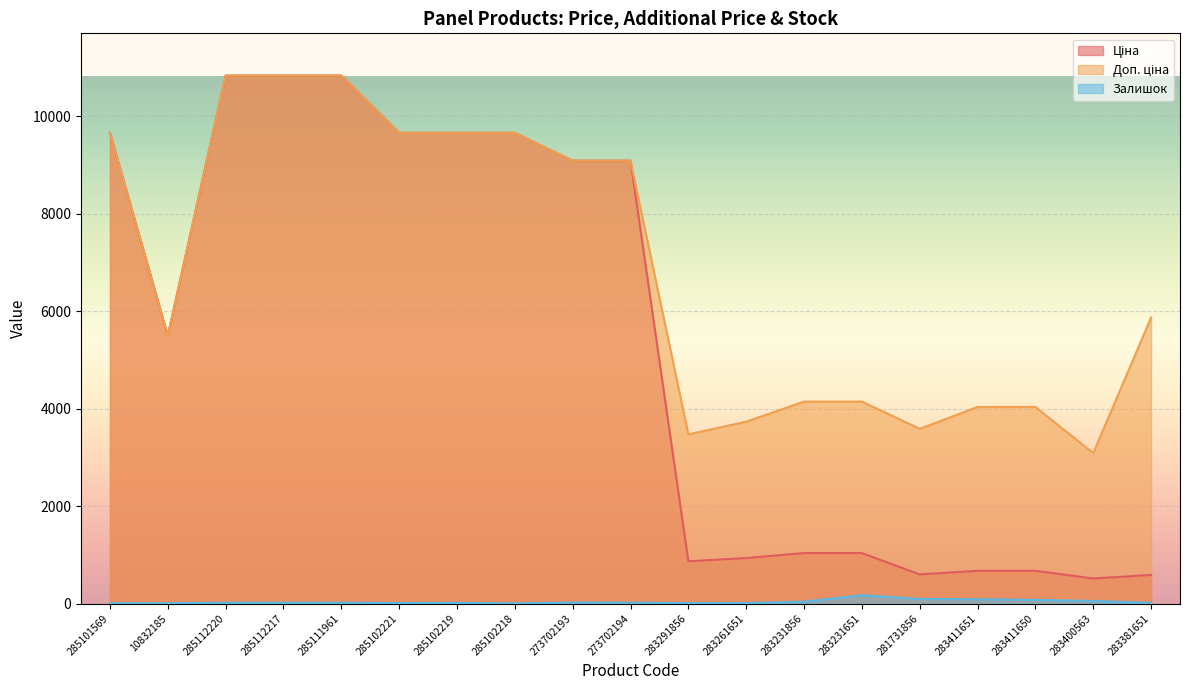

True or false: Залишок has a value of 92.5 at 283400563.

False